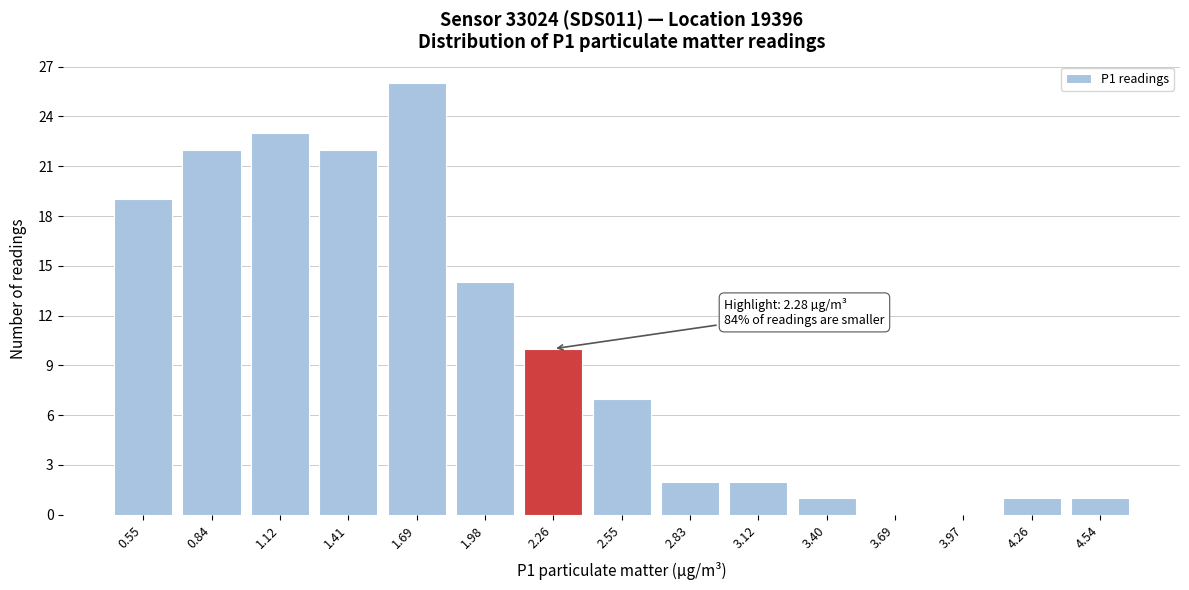

Reading right to left, what are all the values shown in this chart?

4.54=1	4.26=1	3.97=0	3.69=0	3.40=1	3.12=2	2.83=2	2.55=7	2.26=10	1.98=14	1.69=26	1.41=22	1.12=23	0.84=22	0.55=19